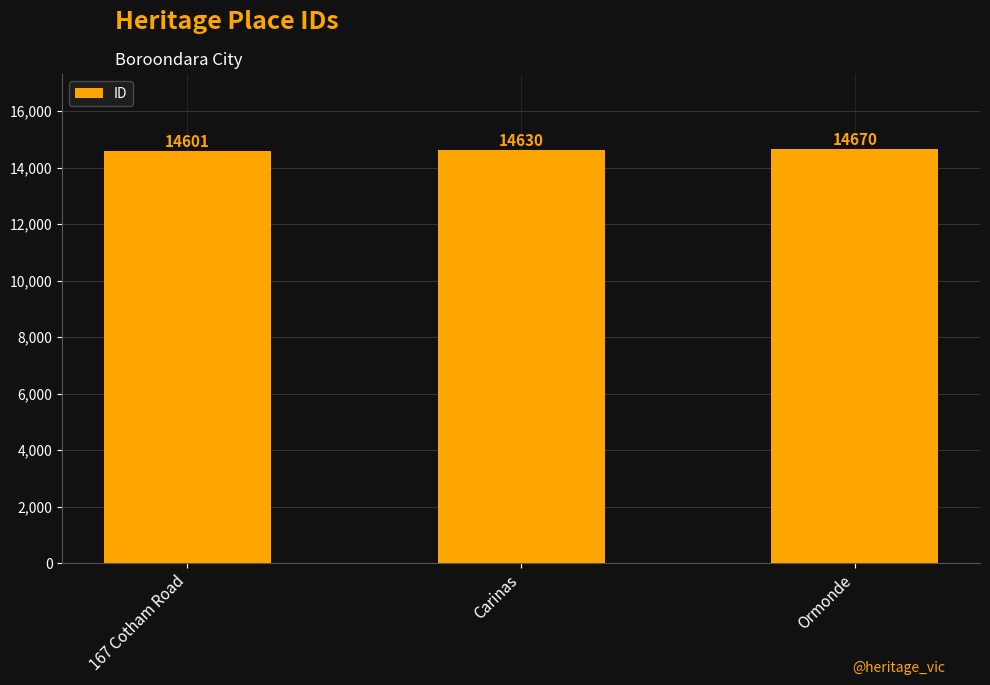

Is it true that the value at Ormonde is 14670?

True